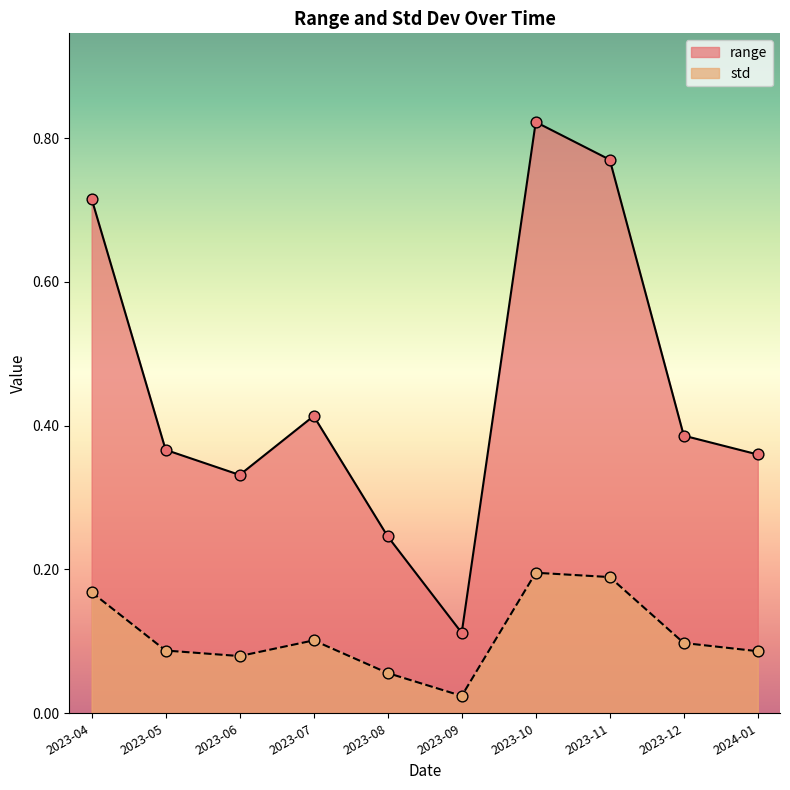

What are all the series names shown in the legend?

range, std